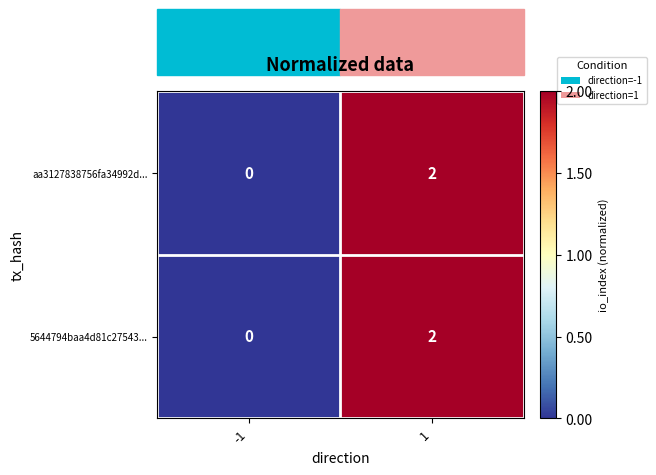

Rank the categories by 5644794baa4d81c27543... value from lowest to highest.

-1, 1